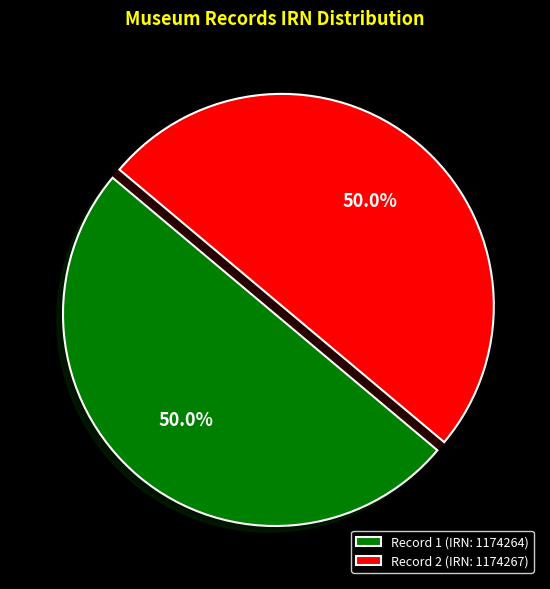

What is the ratio of the value at Record 2 (IRN: 1174267) to the value at Record 1 (IRN: 1174264)?

1.0